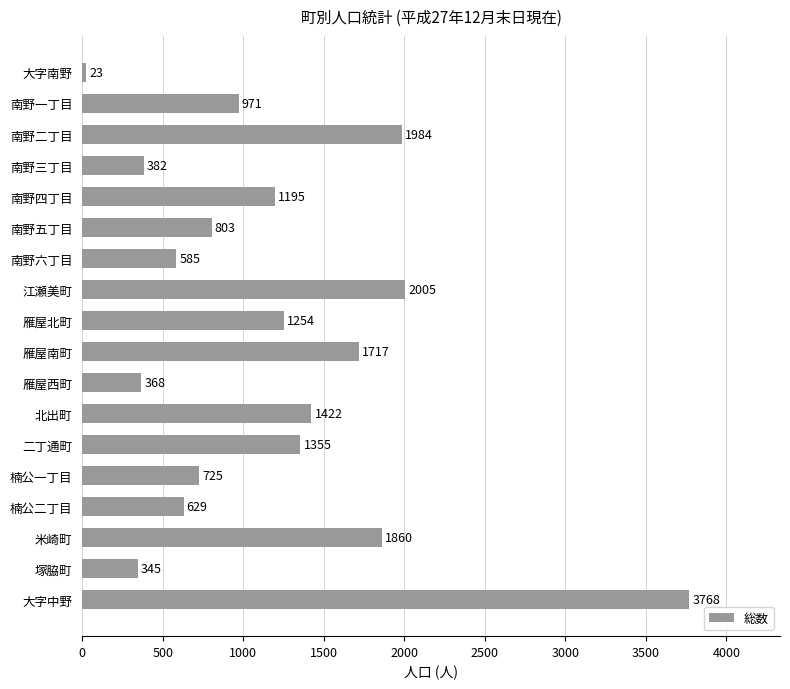

How many bars are there in total?

18